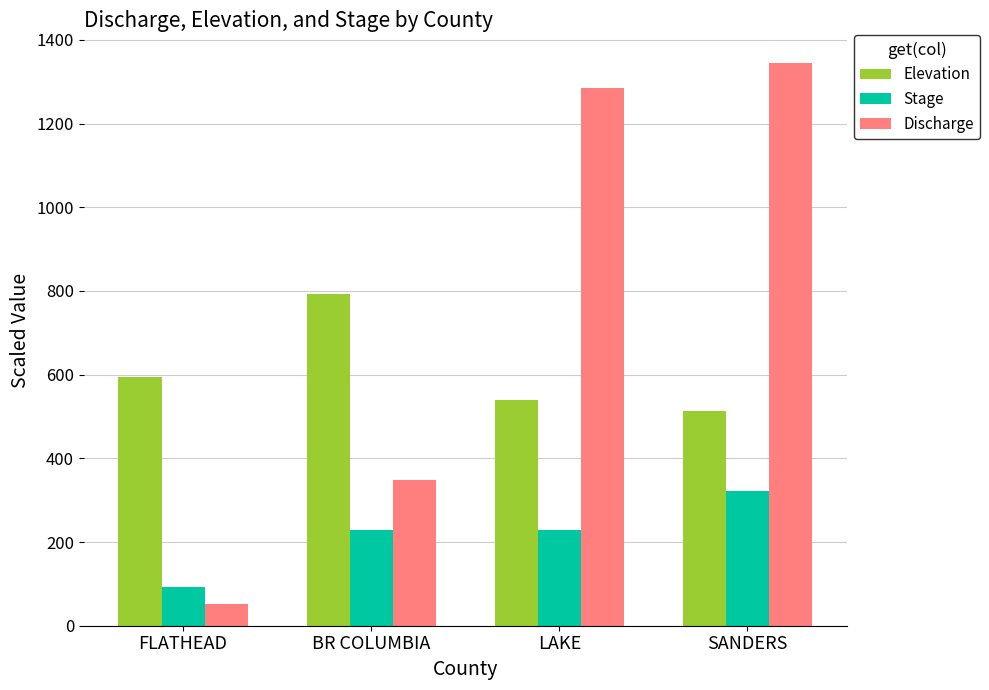

Read the Discharge value at LAKE.

1284.7